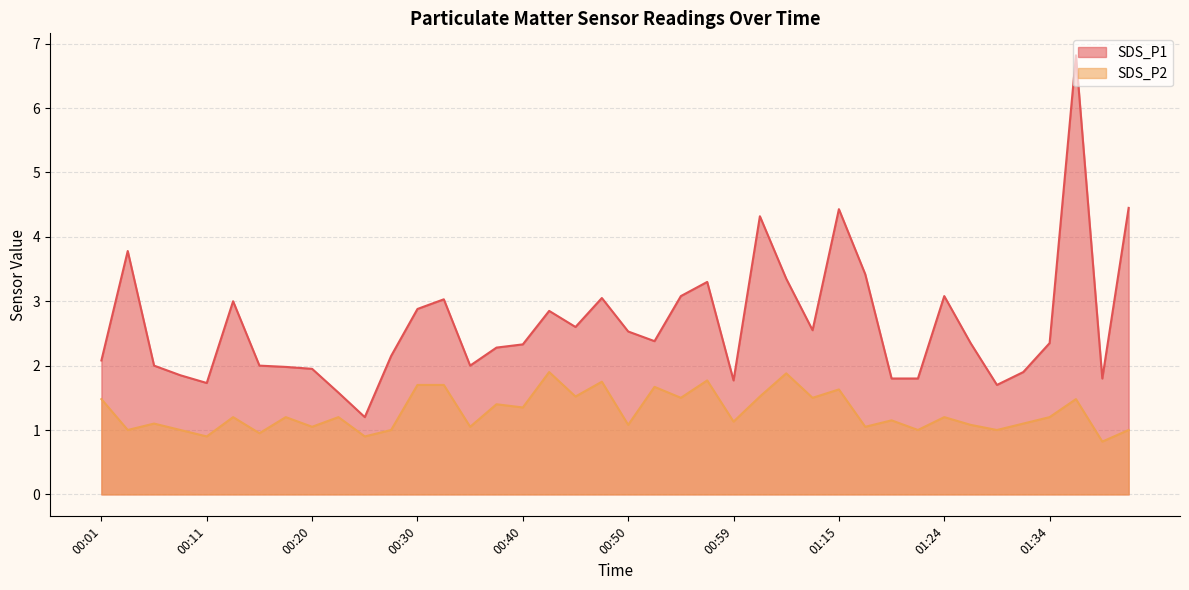

What is the difference between the second highest and second lowest values in the SDS_P2 series?

1.0